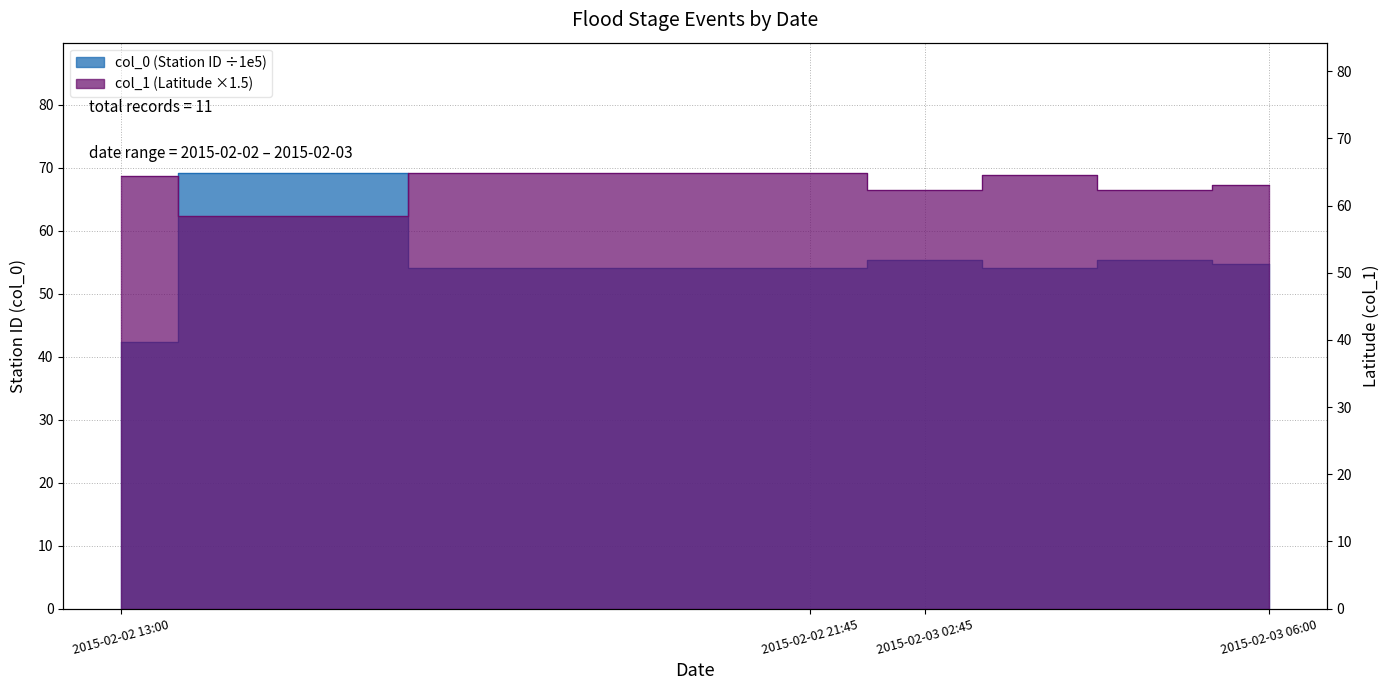

What is the average value of the col_0 series?

56.1